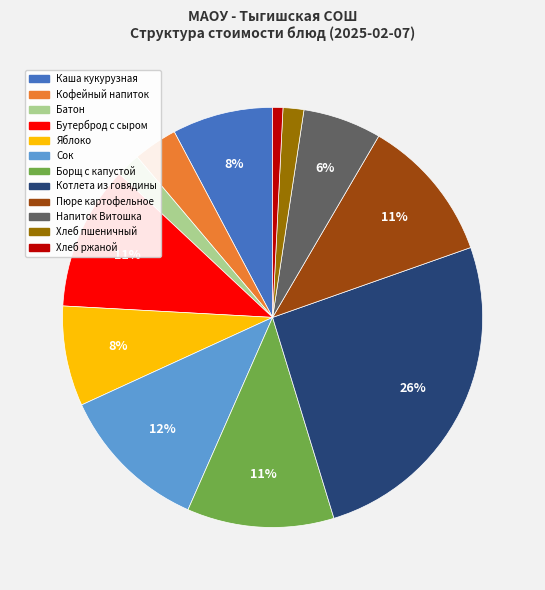

To the nearest percent, what is the difference between the largest and smallest slice percentages?

25%